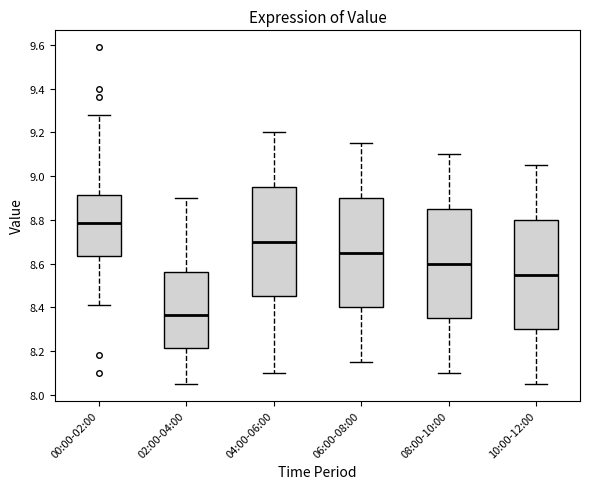

Where does the upper whisker of the box for 10:00-12:00 end on the y-axis? The values are not printed on the chart, so give them approximately, as read against the axis.

9.06